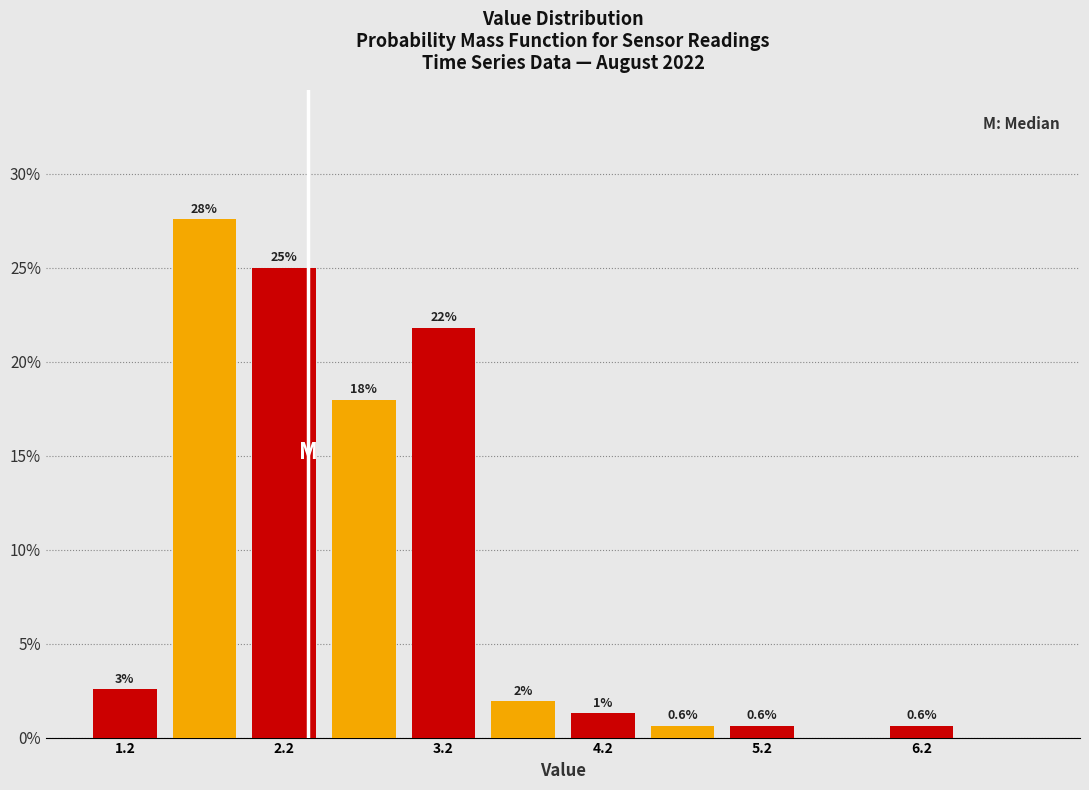

Which range on the x-axis has the tallest bar?

1.5 to 2.0